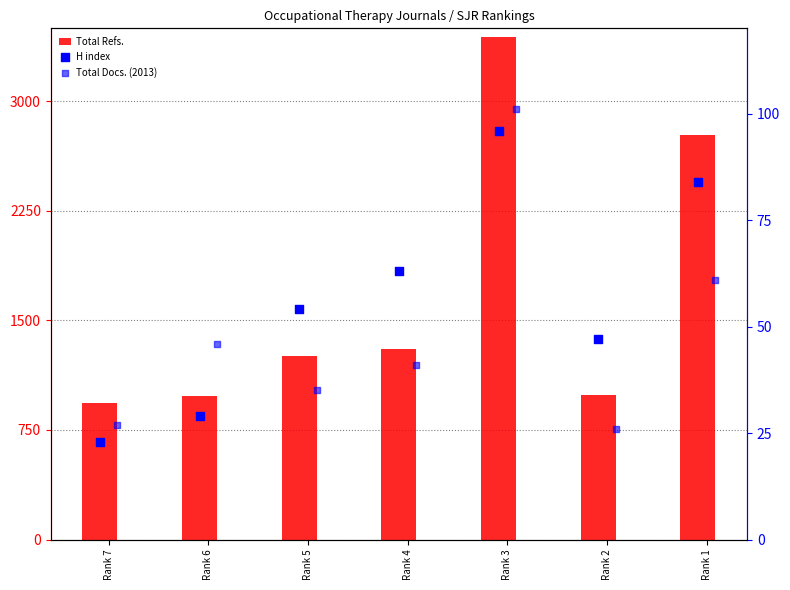

Which series reaches the minimum Y coordinate?

H index